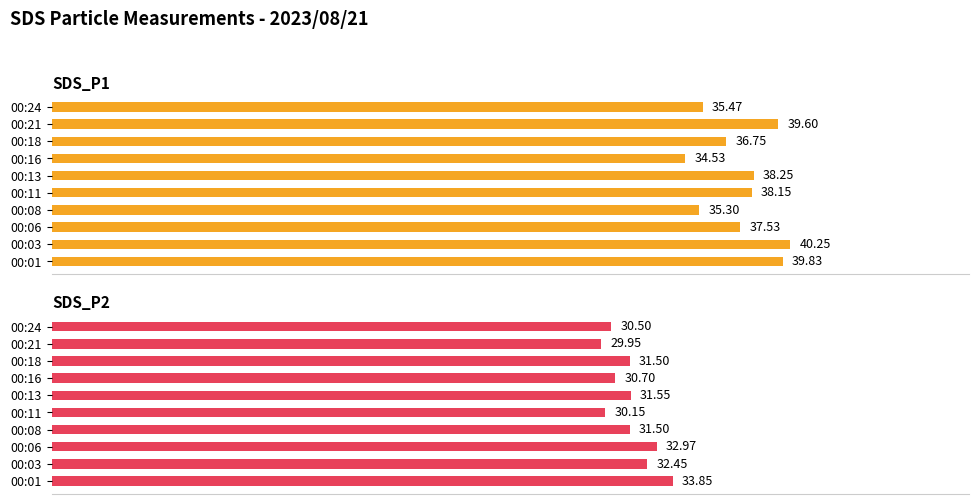

The SDS_P1 series shows 26.4 at 00:13. True or false?

False